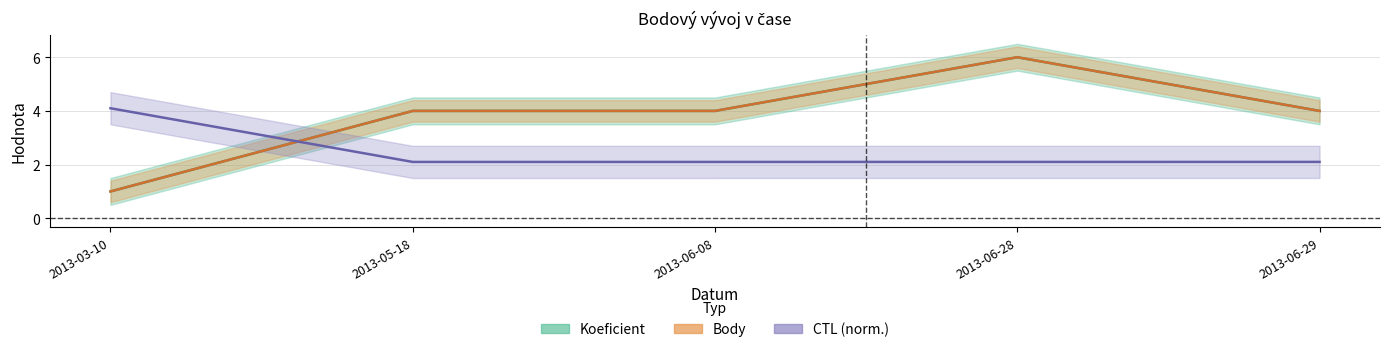

Which series changed the most between 2013-03-10 and 2013-06-28?

Koeficient